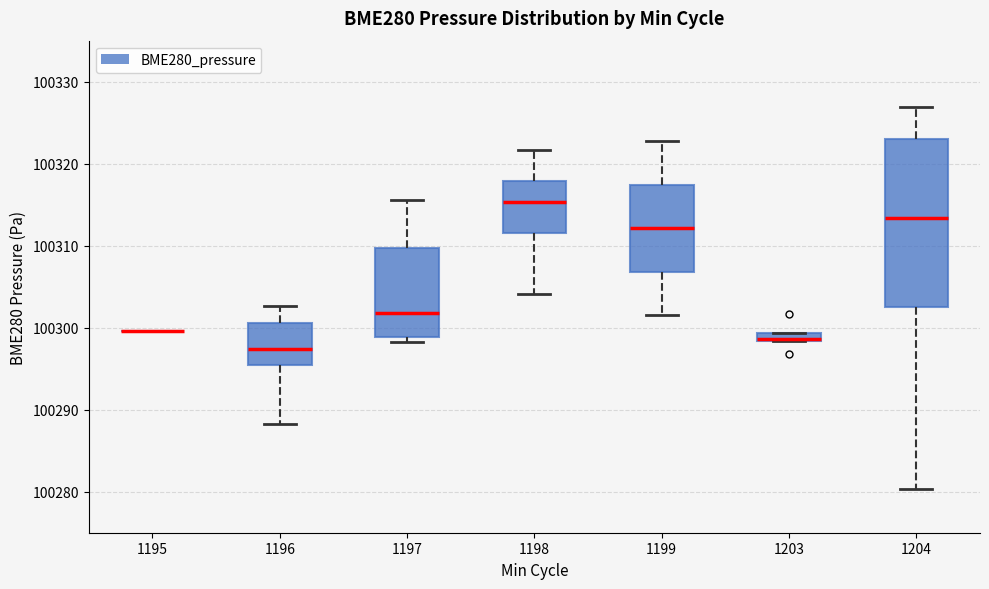

Where is the lower edge of the box at x = 1203 on the y-axis? The values are not printed on the chart, so give them approximately, as read against the axis.

100298